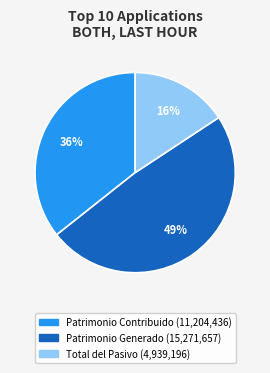

Is there any slice that represents more than half of the pie?

No